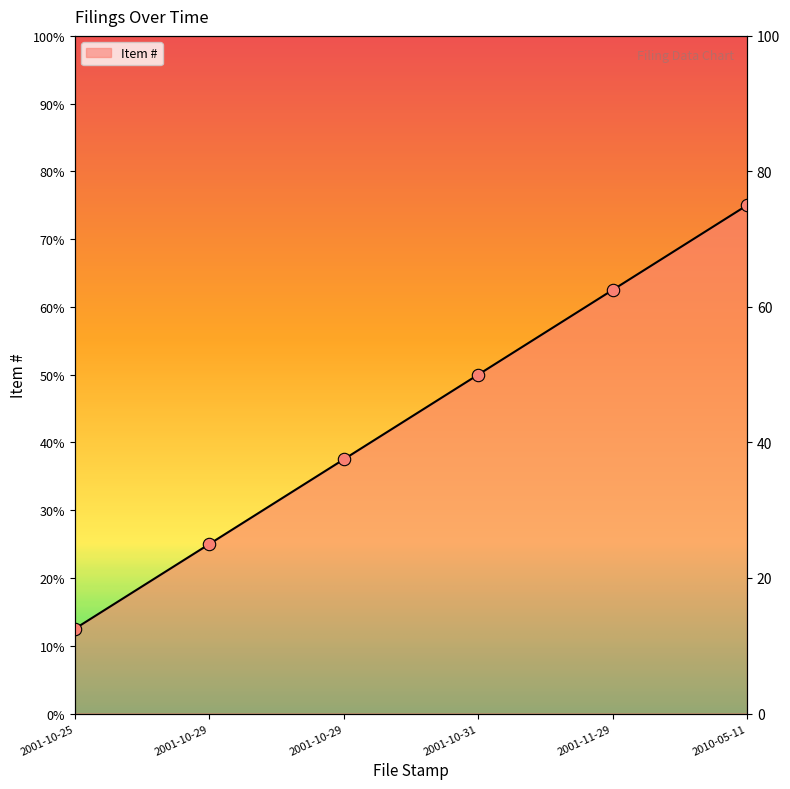

What is the change in value from 2001-10-25 to 2001-10-31?

+37.5